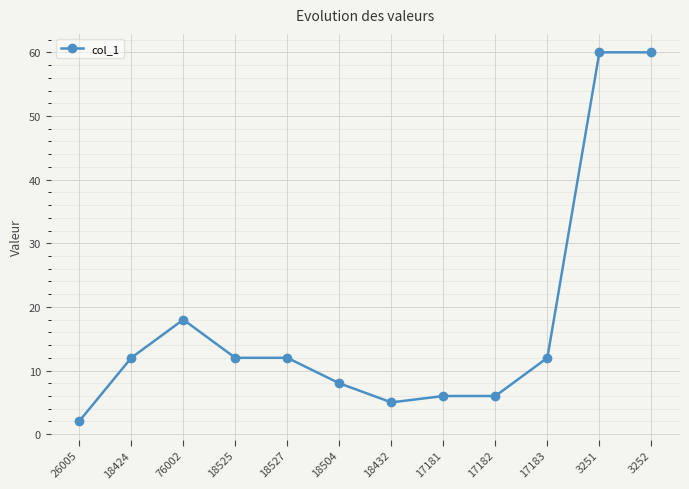

What is the ratio of the value at 18525 to the value at 3252?

0.2